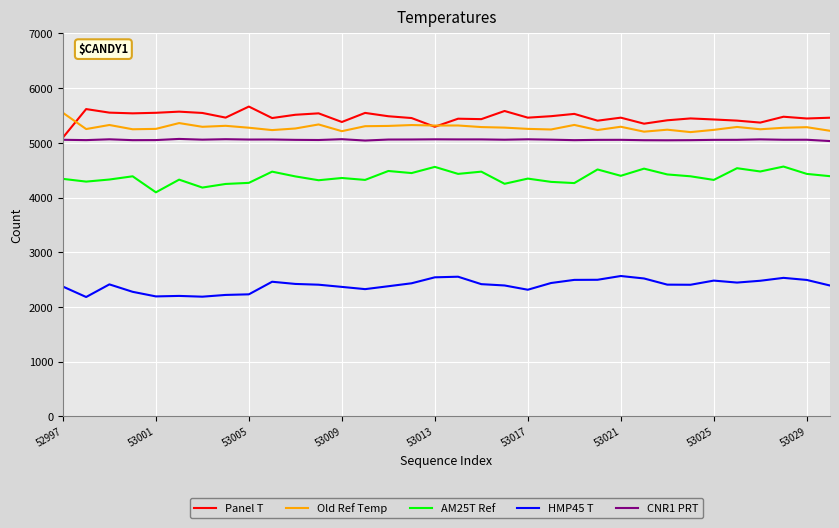

What is the highest value of the HMP45 T series?

2566.0